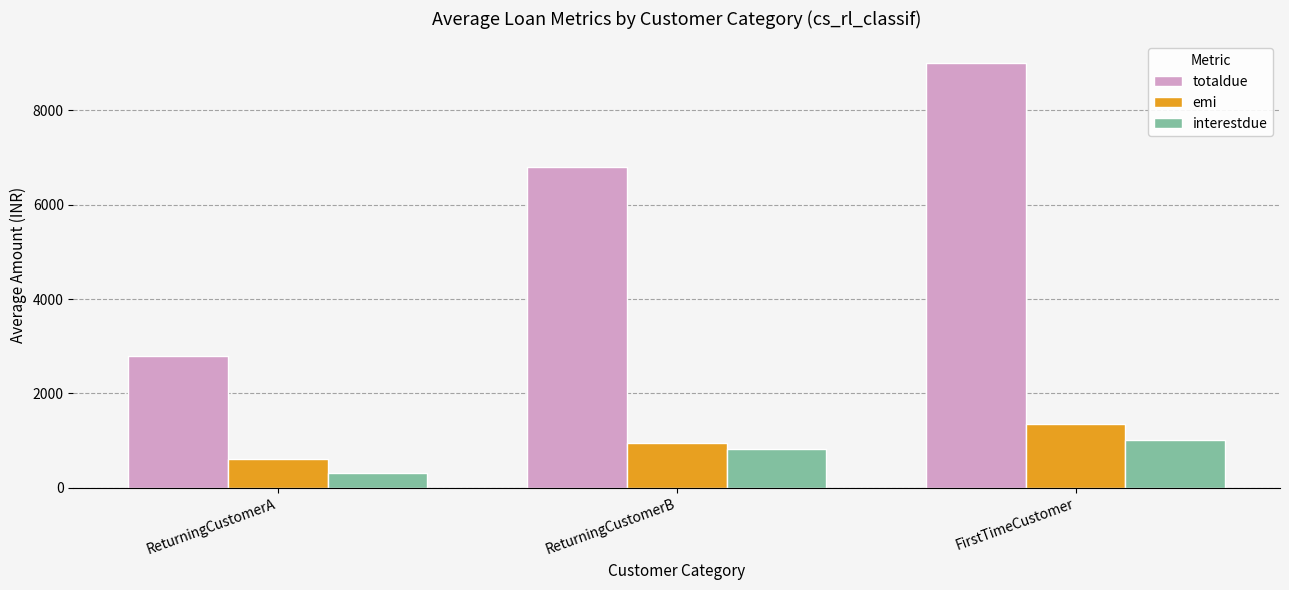

True or false: totaldue has a value of 9012.5 at FirstTimeCustomer.

True